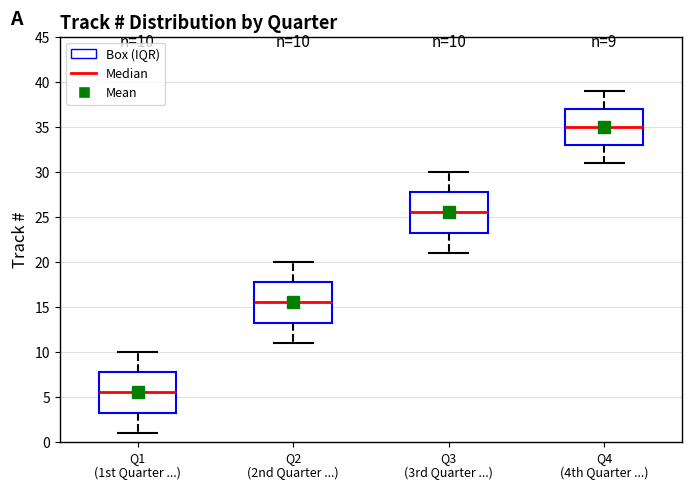

Which box's median line is the highest?

Q4 (4th Quarter ...)